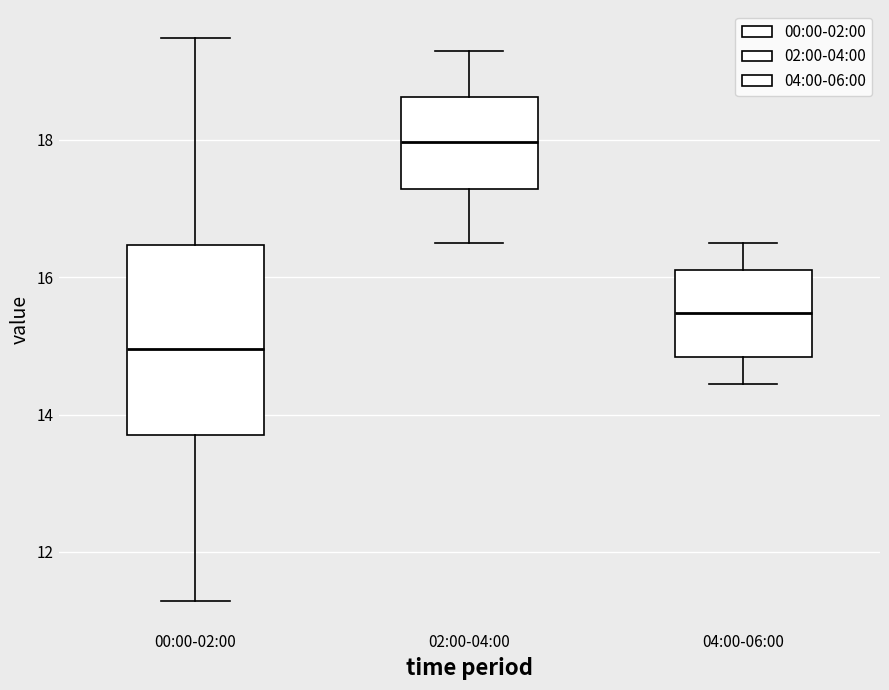

Reading left to right, read every box against the y-axis: the position of its median line, the range the box covers, and the ends of its whiskers. The values are not printed on the chart, so give them approximately, as read against the axis.

00:00-02:00: median 15.0, box 13.8 to 16.4, whiskers 11.2 to 19.4
02:00-04:00: median 18.0, box 17.2 to 18.6, whiskers 16.6 to 19.4
04:00-06:00: median 15.4, box 14.8 to 16.2, whiskers 14.4 to 16.6